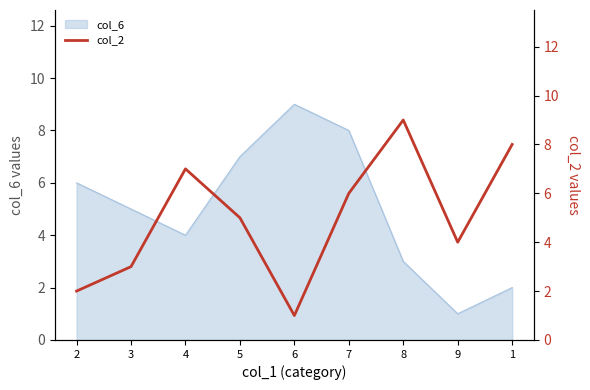

How many values exceed 5?

4